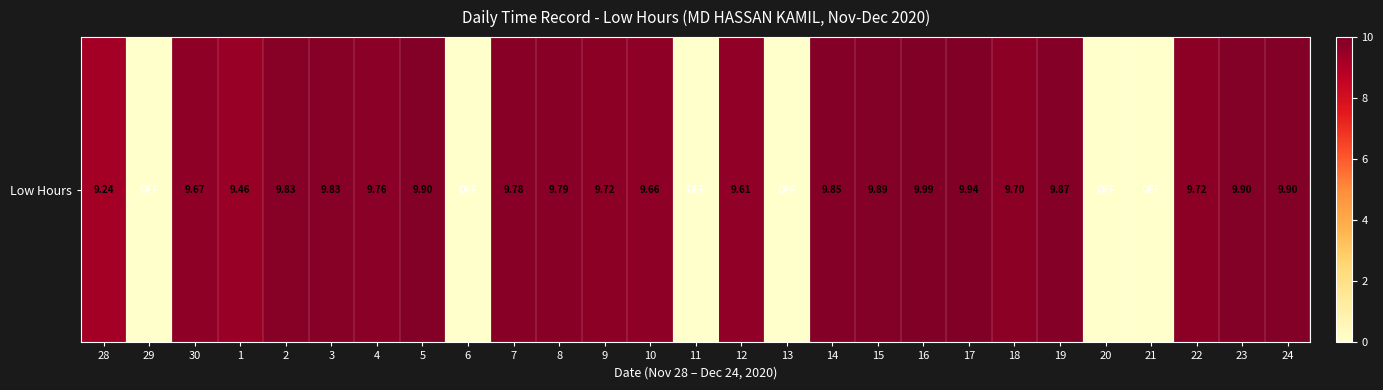

The chart shows a value of 10.0 at 16. True or false?

True